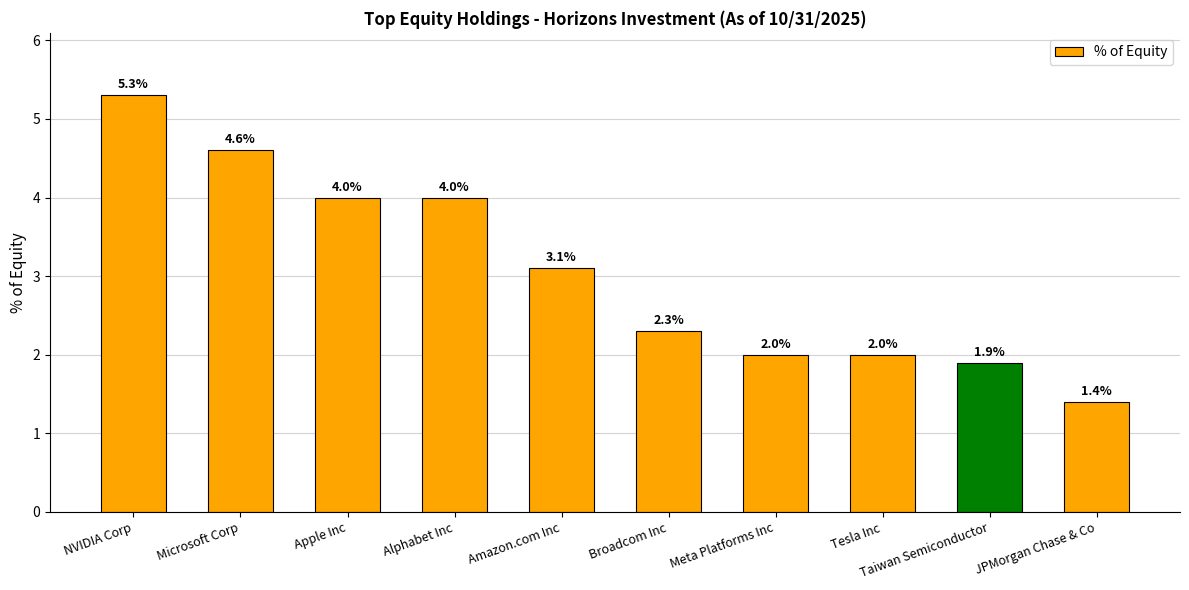

The value at Apple Inc is 4.0. True or false?

True